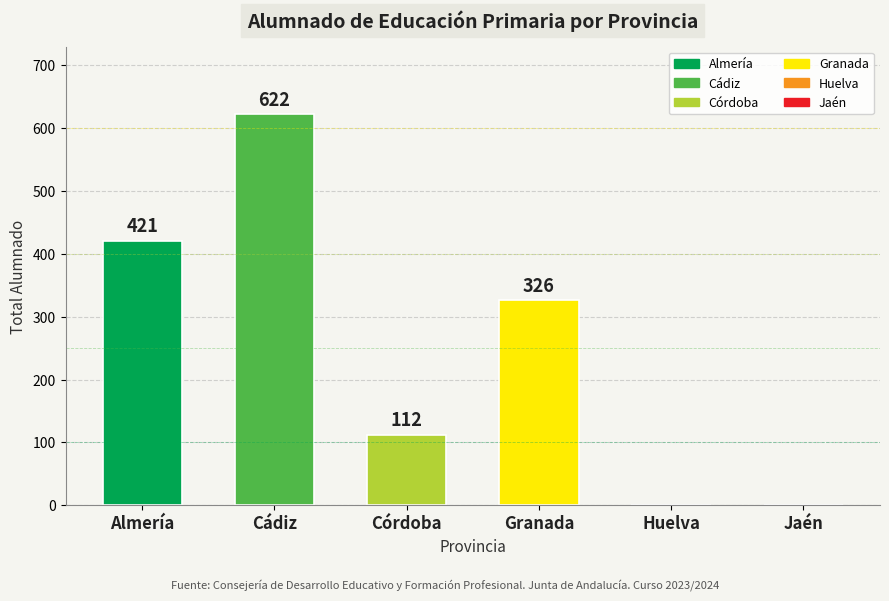

True or false: the data shows 326 at Granada.

True